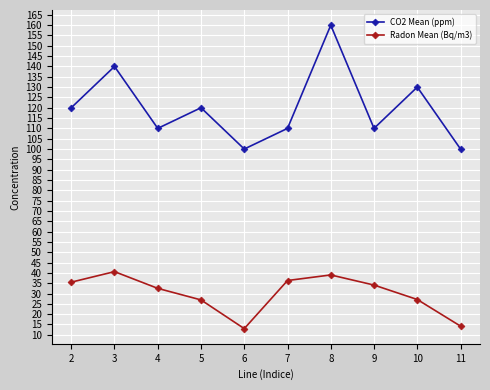

List the series in order of their overall mean, lowest first.

Radon Mean (Bq/m3), CO2 Mean (ppm)